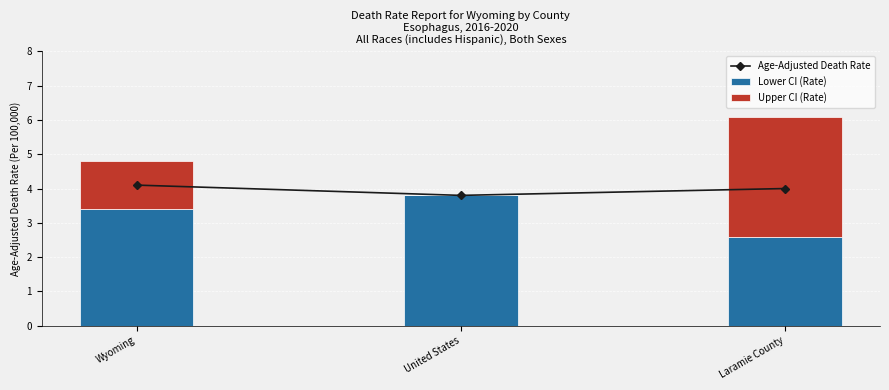

Reading left to right, what are all the values shown in this chart?

Age-Adjusted Death Rate: 4.1	3.8	4.0
Lower CI (Rate): 3.4	3.8	2.6
Upper CI (Rate): 1.4	0.0	3.5